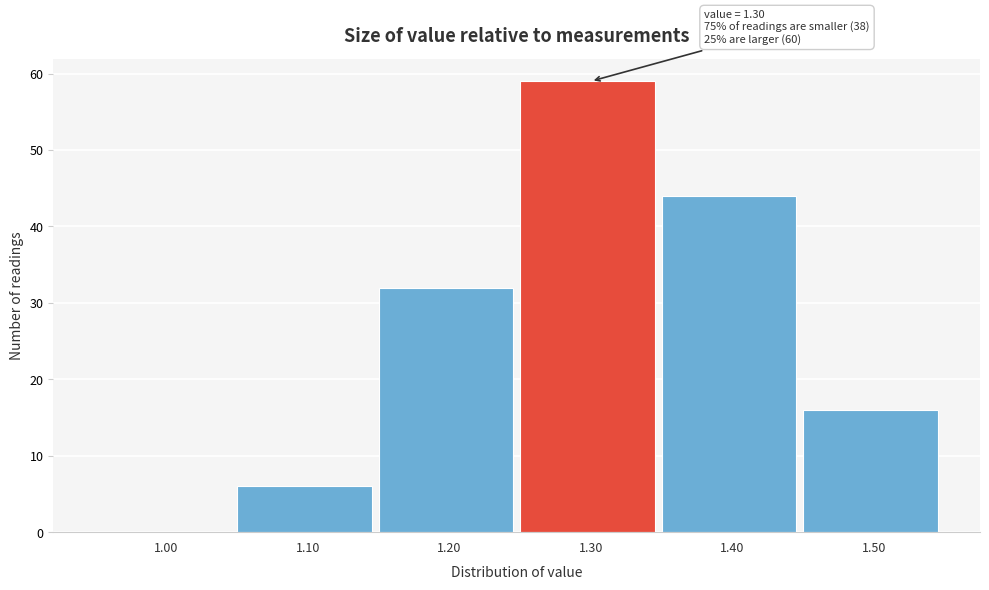

Which range on the x-axis has the tallest bar?

1.25 to 1.35